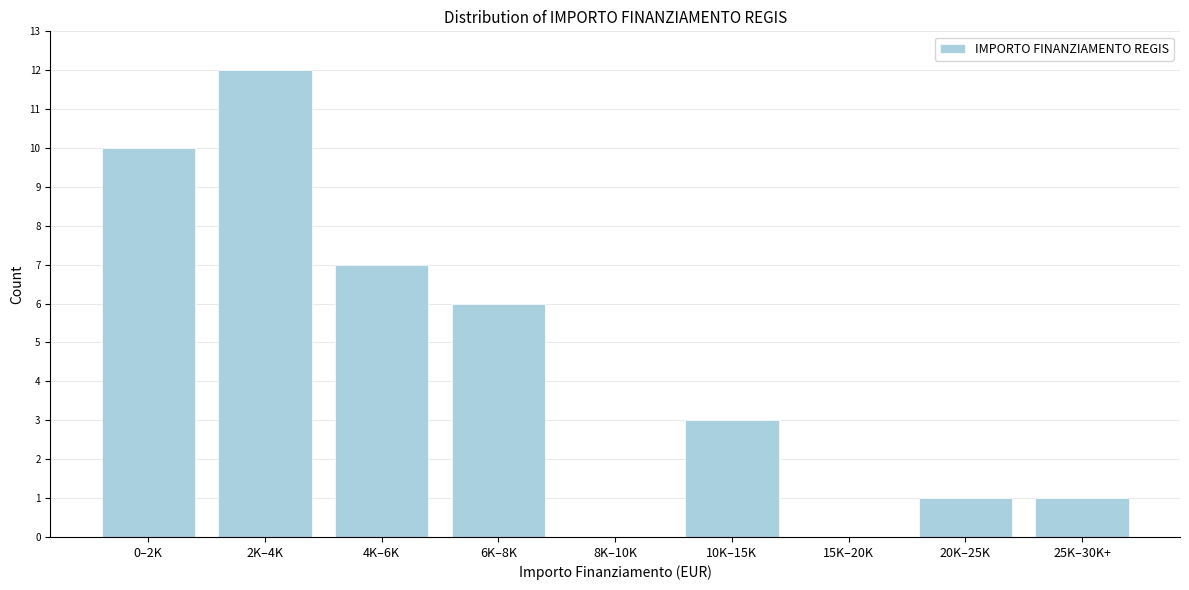

Reading right to left, extract all data points from this chart.

25K–30K+=1	20K–25K=1	15K–20K=0	10K–15K=3	8K–10K=0	6K–8K=6	4K–6K=7	2K–4K=12	0–2K=10